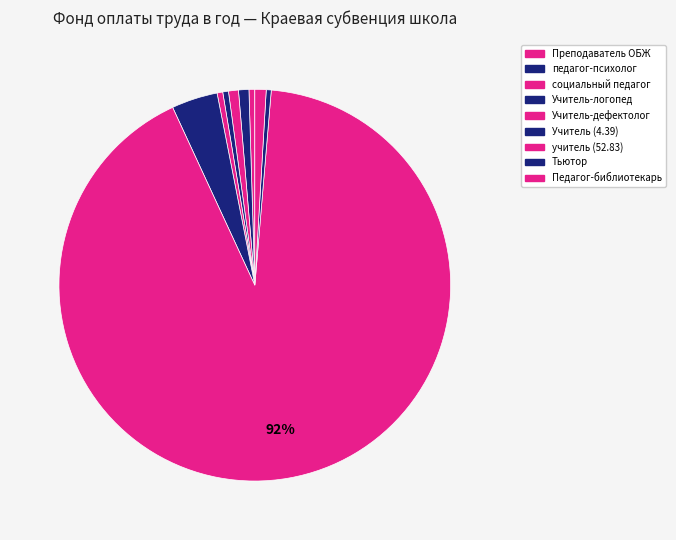

Which category accounts for the majority?

учитель (52.83)